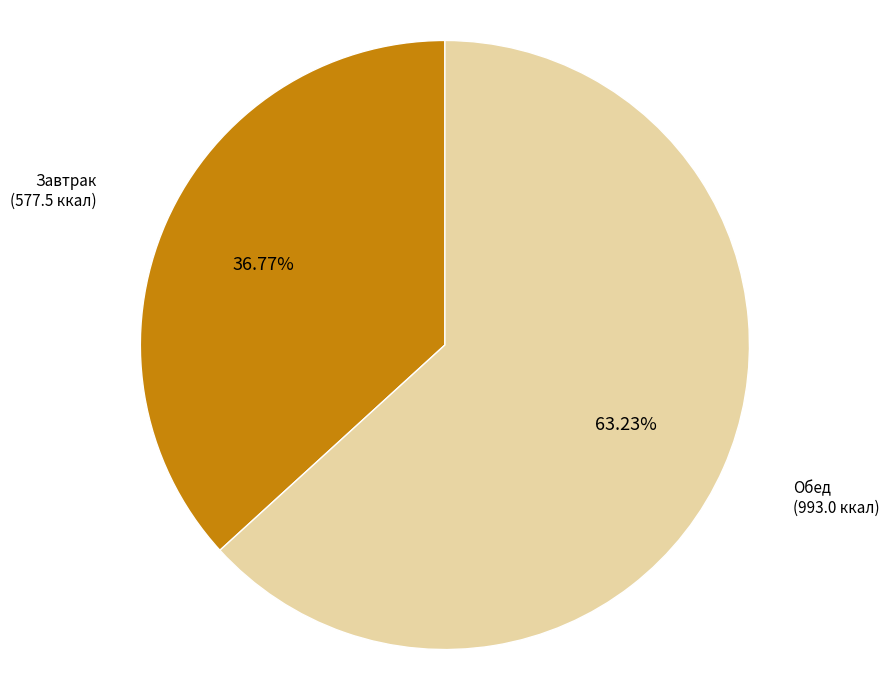

What percentage is NOT represented by Обед?

36.8%